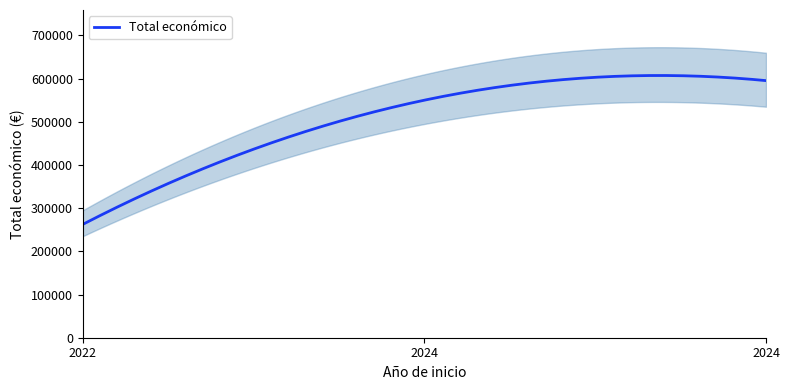

Is it true that the value at 2022 is 454357?

False